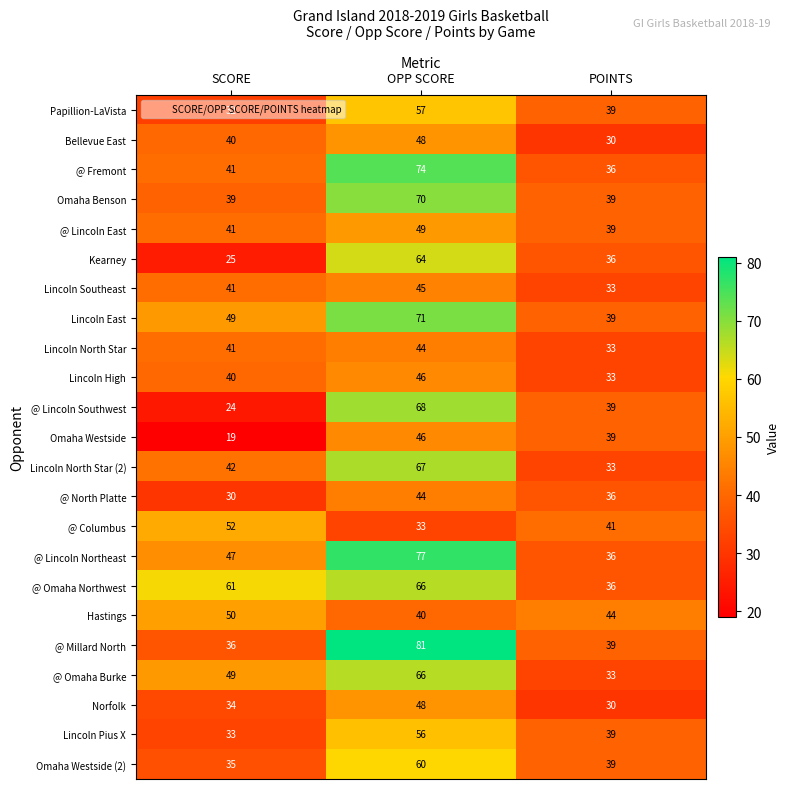

True or false: Omaha Westside (2) has a value of 39 at POINTS.

True